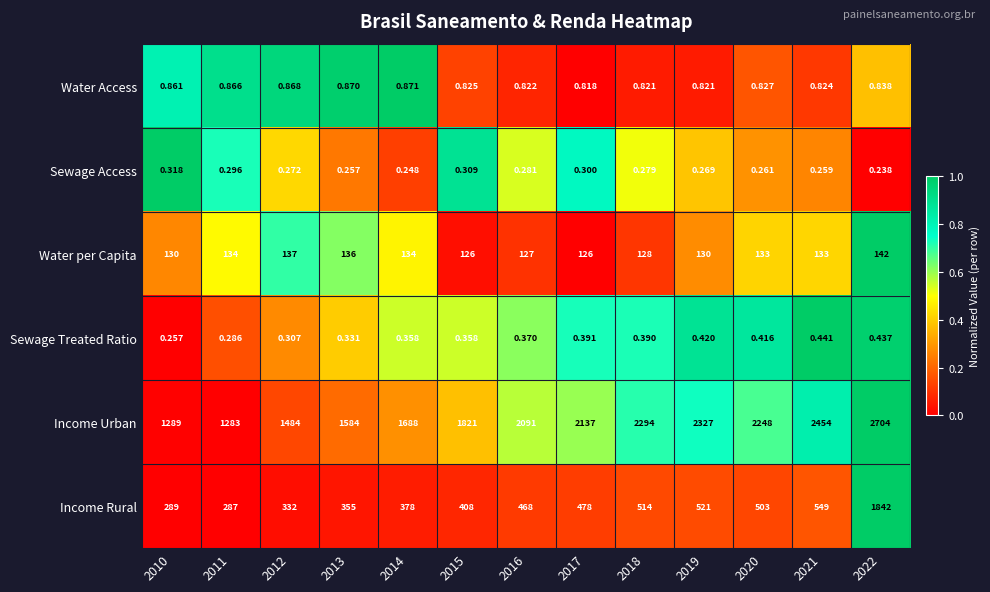

What is the maximum value shown in the chart?

2704.0